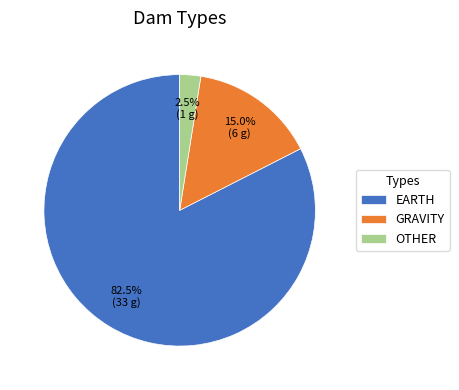

Approximately how many times larger is the value at EARTH compared to OTHER?

33.0